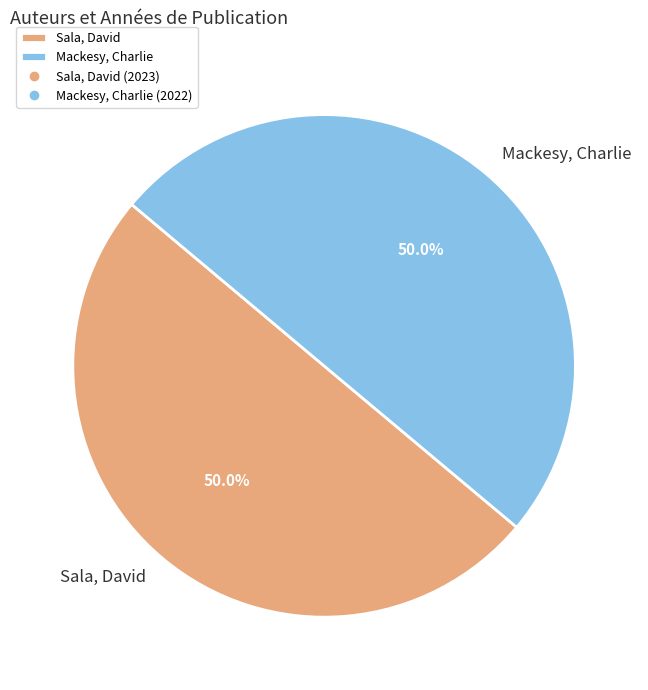

To the nearest percent, what is the average slice percentage?

50%